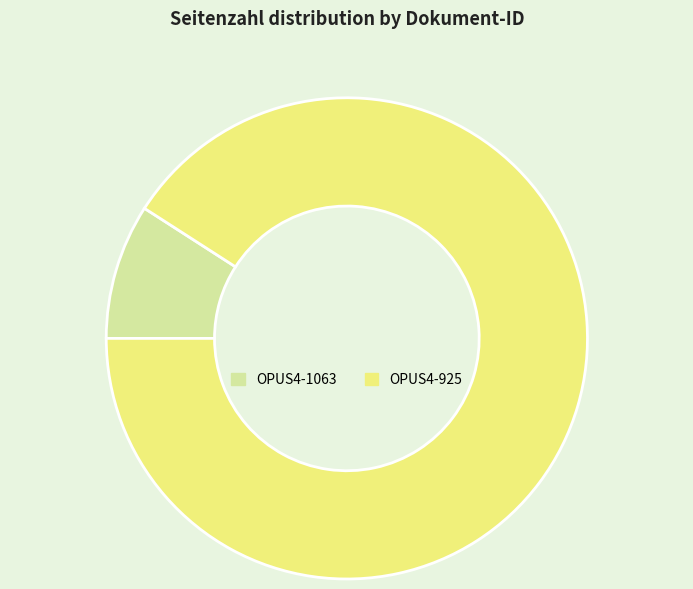

Does OPUS4-1063 account for over 50% of the chart?

No